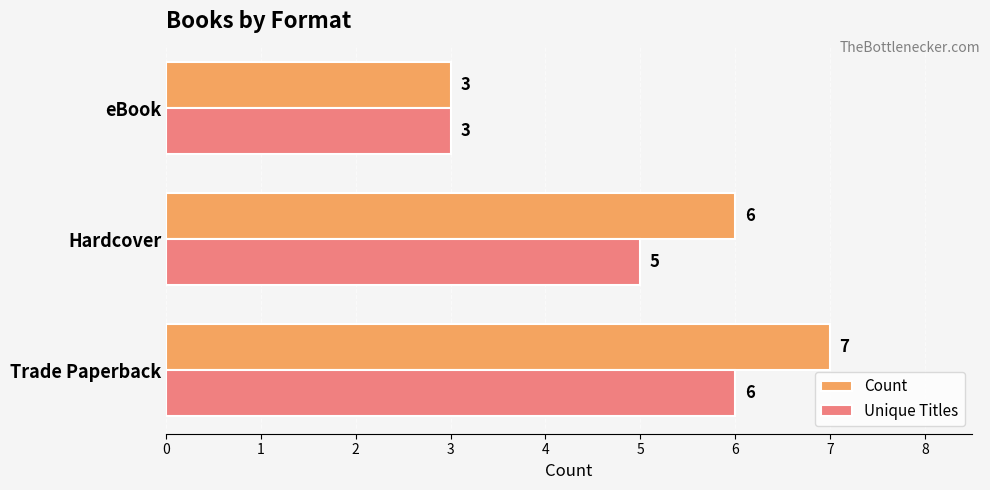

Which series has the largest total across all categories?

Count